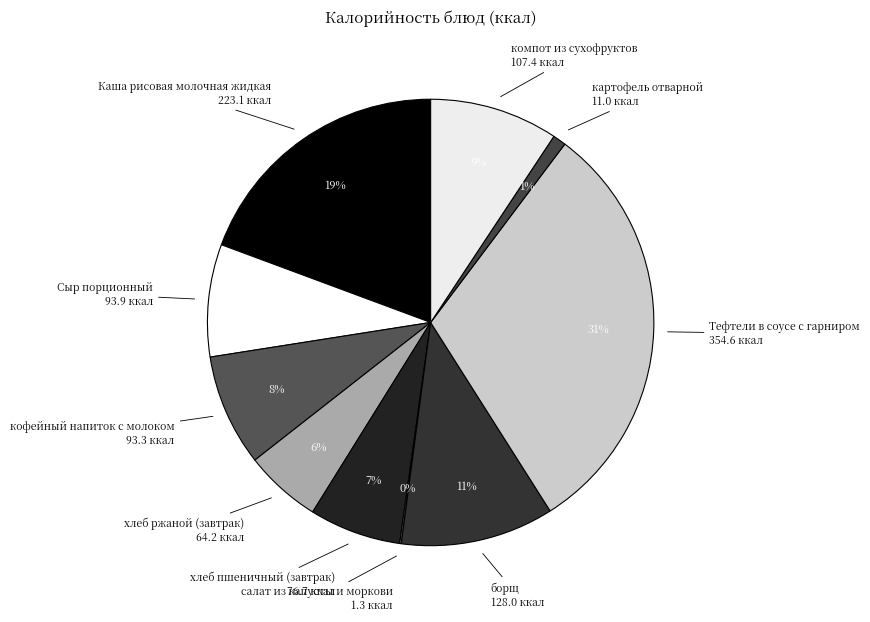

The картофель отварной slice represents 1% of the pie. True or false?

True